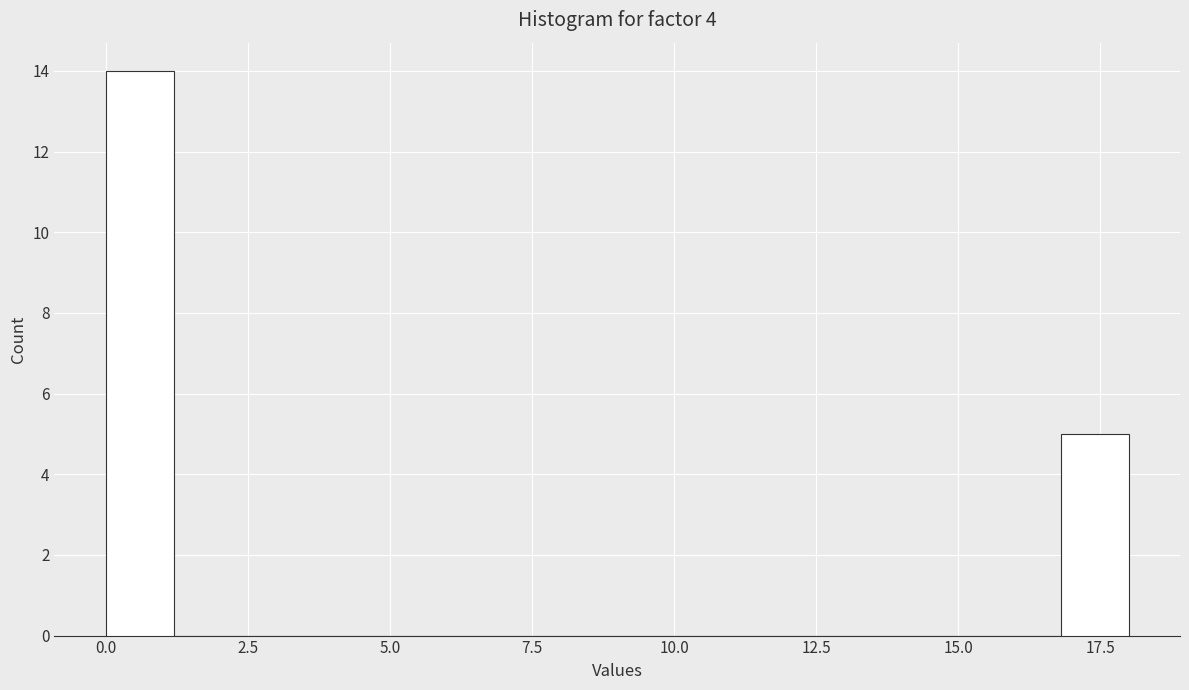

Around what value on the x-axis is the tallest bar? Give the approximate position of its centre, as read against the axis.

0.5